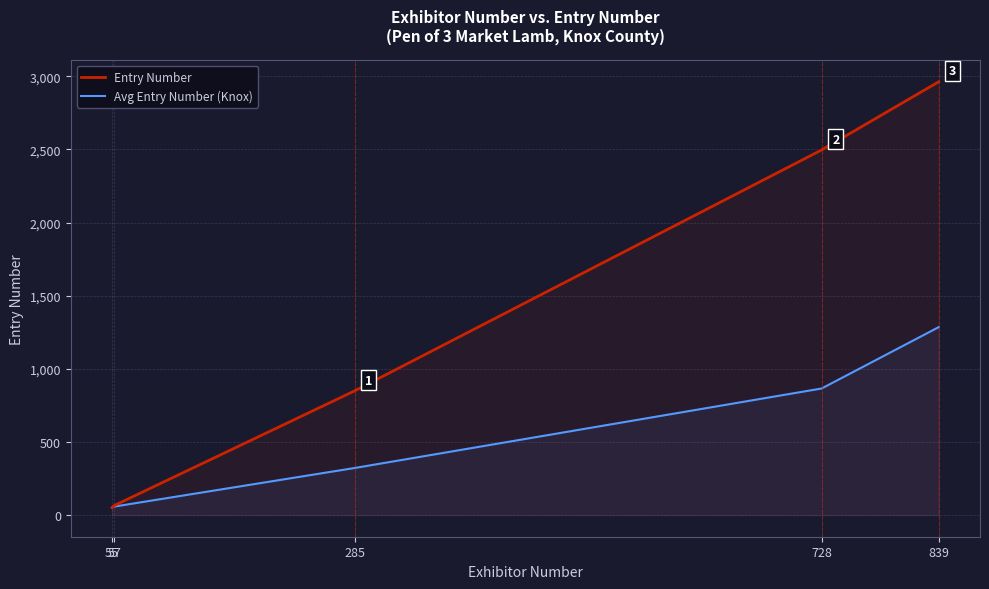

The value of Entry Number at 839 is 2962.0. True or false?

True